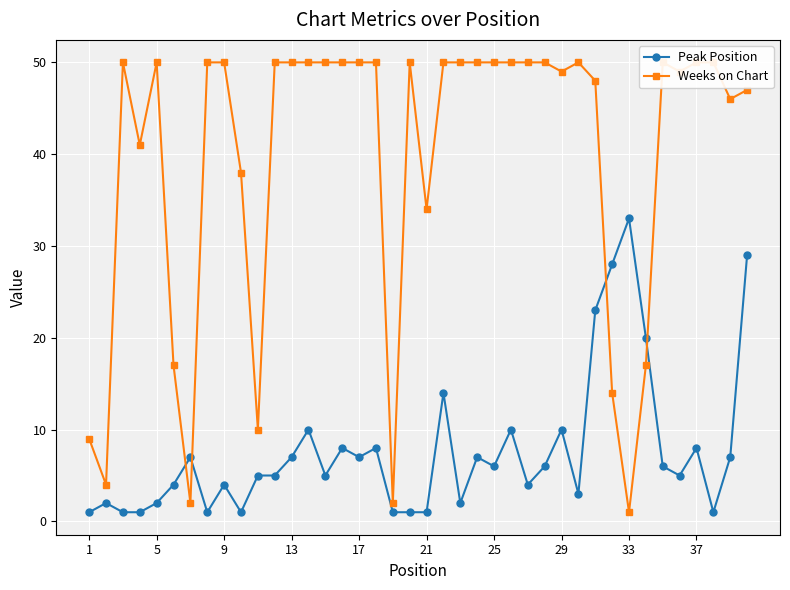

Which series has the largest total across all categories?

Weeks on Chart